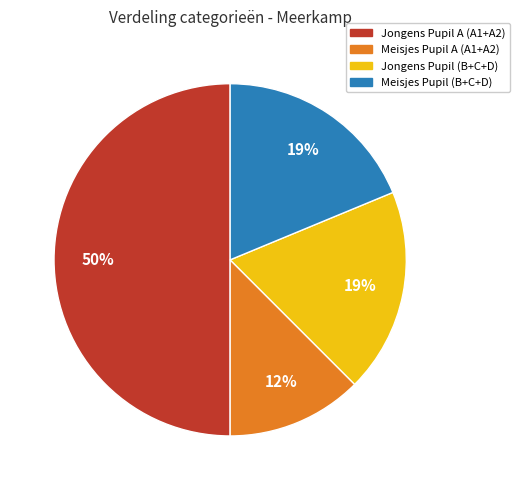

Count the number of slices in the pie.

4